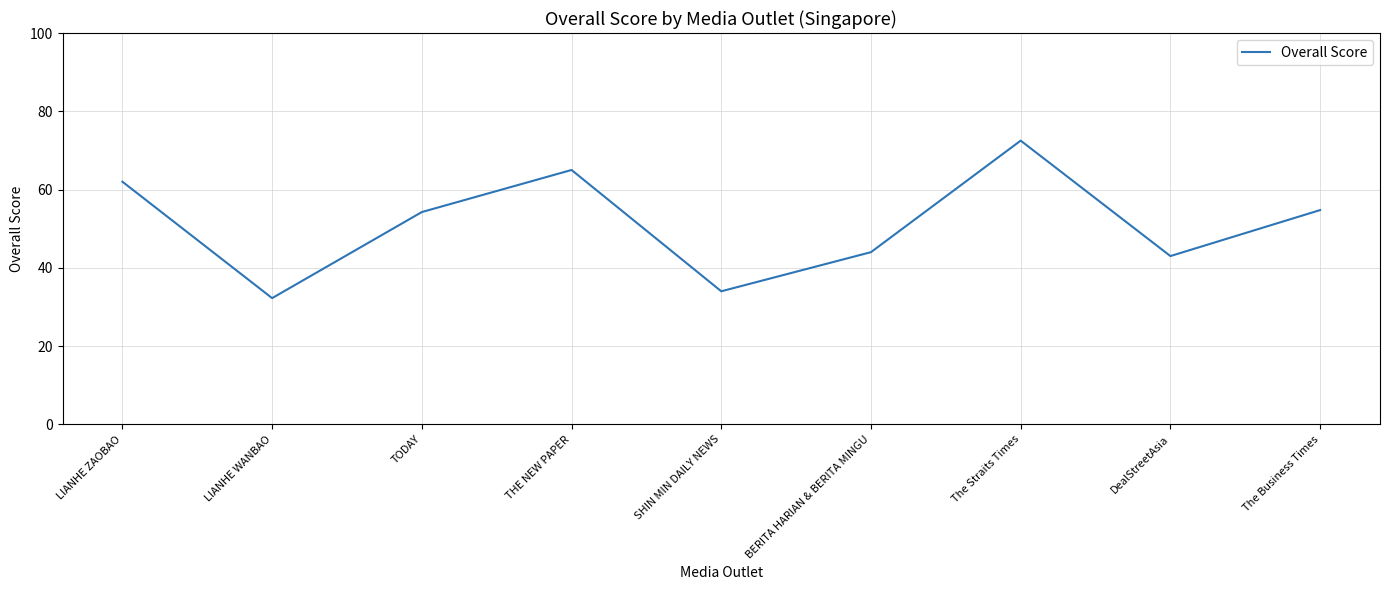

The value at BERITA HARIAN & BERITA MINGU is 44.0. True or false?

True